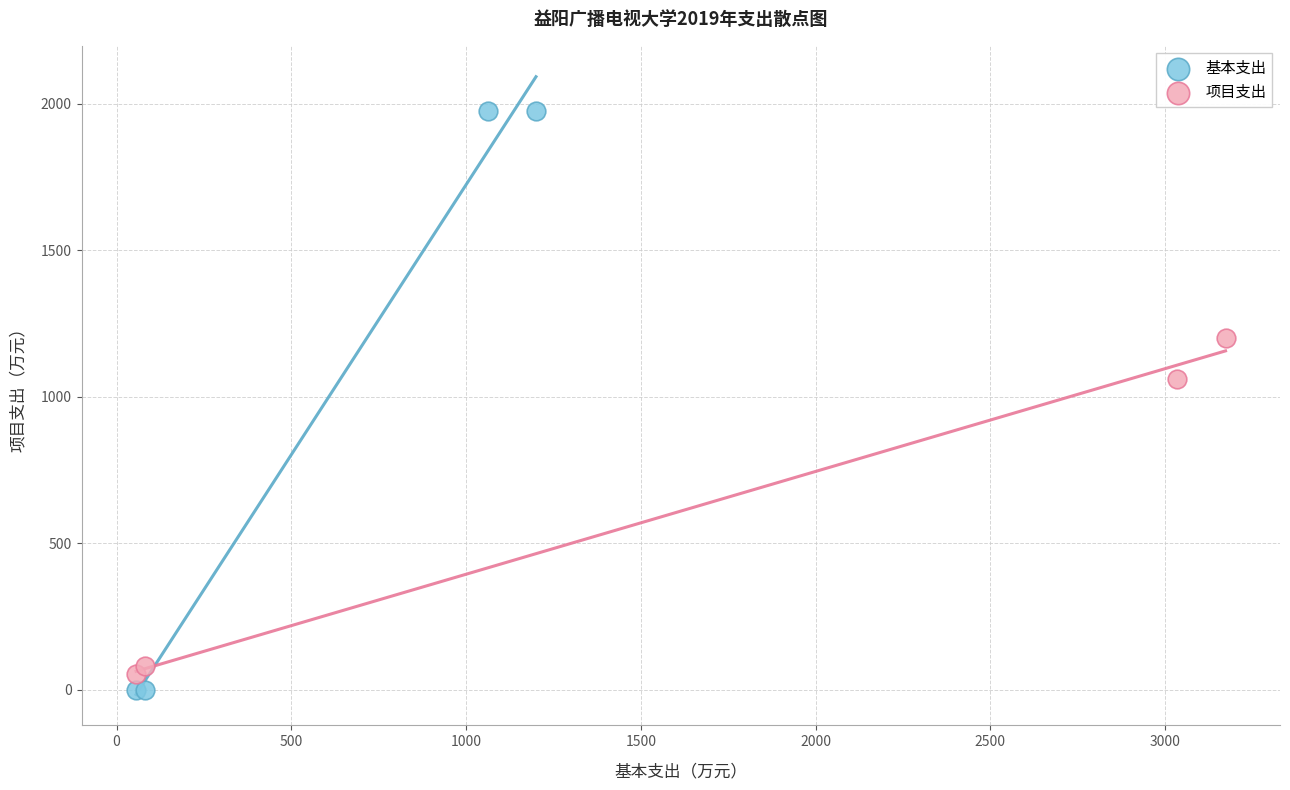

Which series has the largest Y range (max minus min)?

基本支出